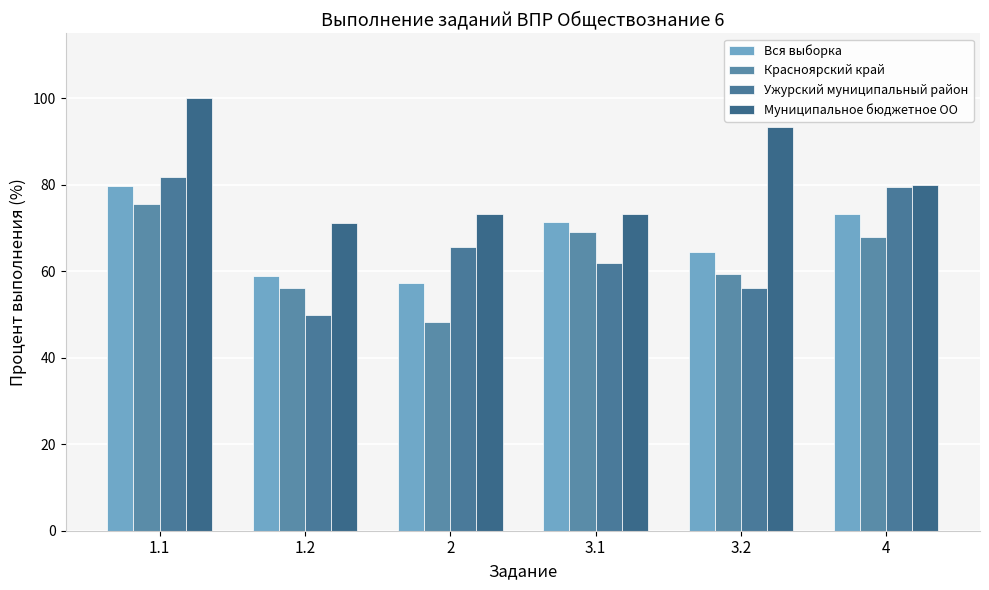

What is the difference between the second highest and second lowest values in the Муниципальное бюджетное ОО series?

20.0